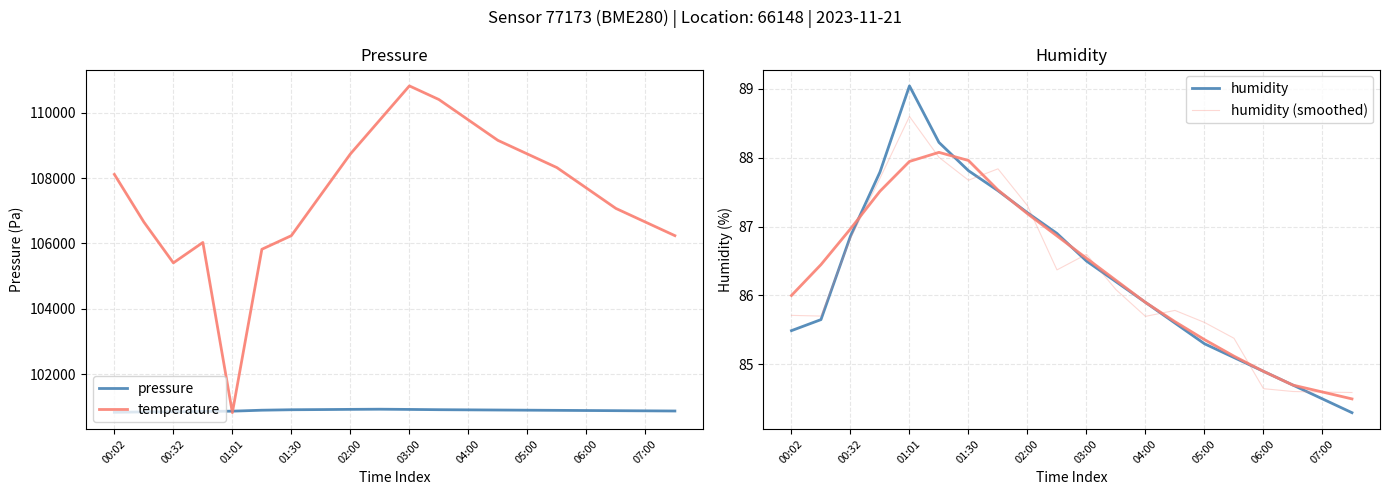

How many series are shown in this chart?

4